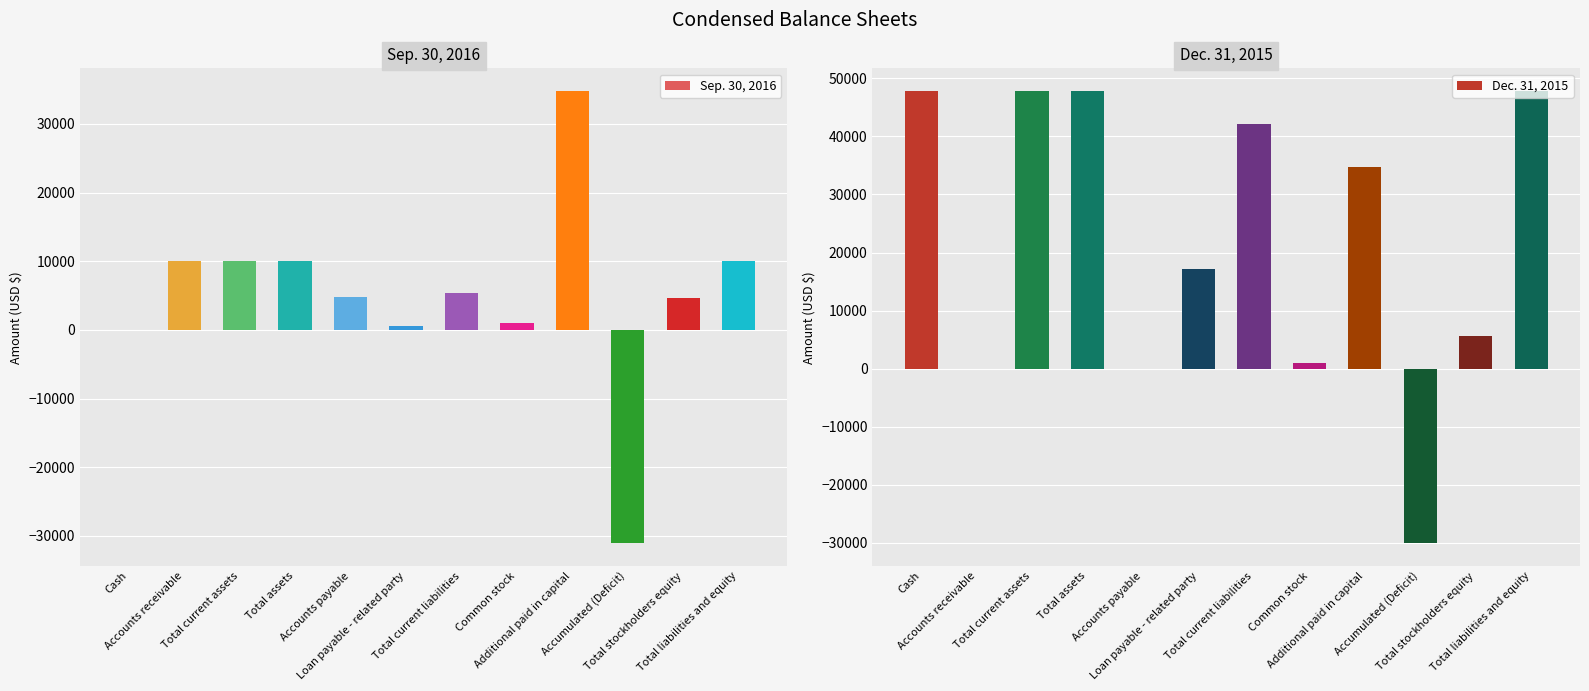

Which series has the largest total across all categories?

Dec. 31, 2015